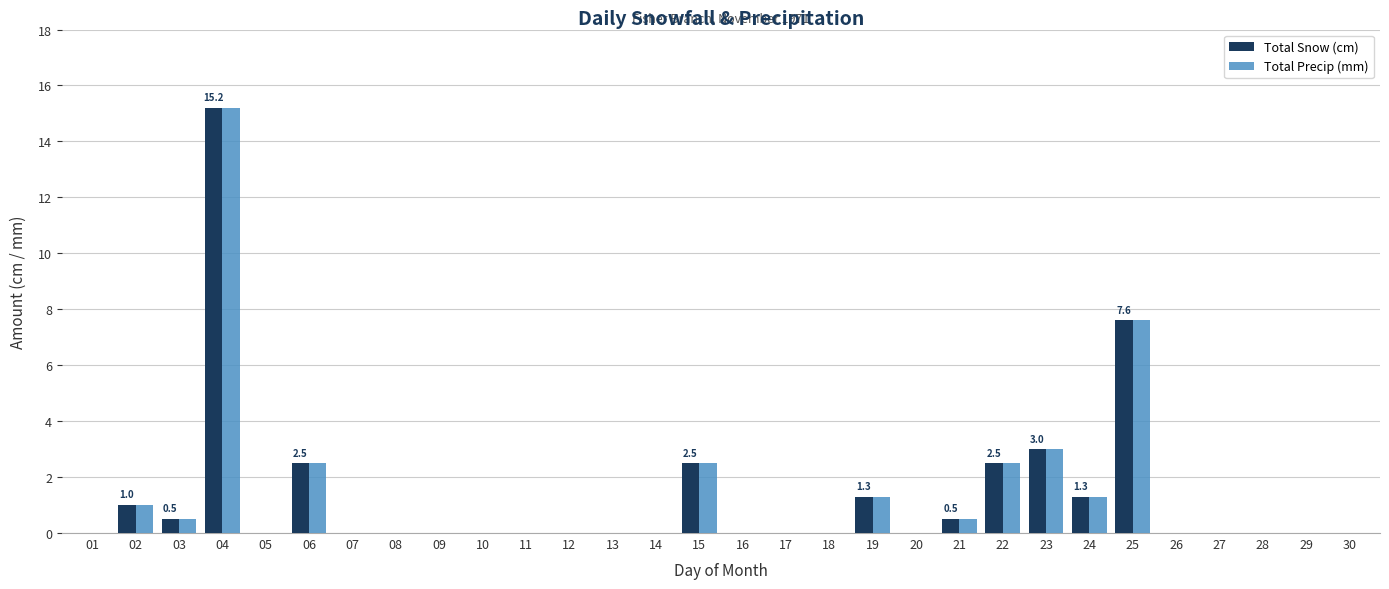

Where is Total Snow (cm) nearest to the value 7?

25